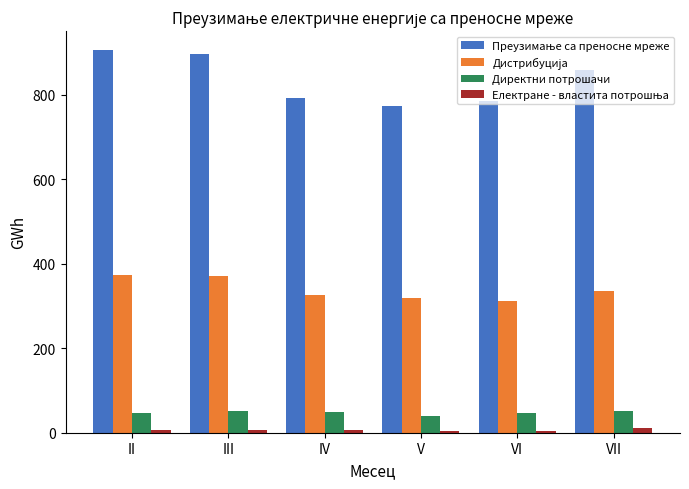

What is the minimum value for Директни потрошачи?

38.9